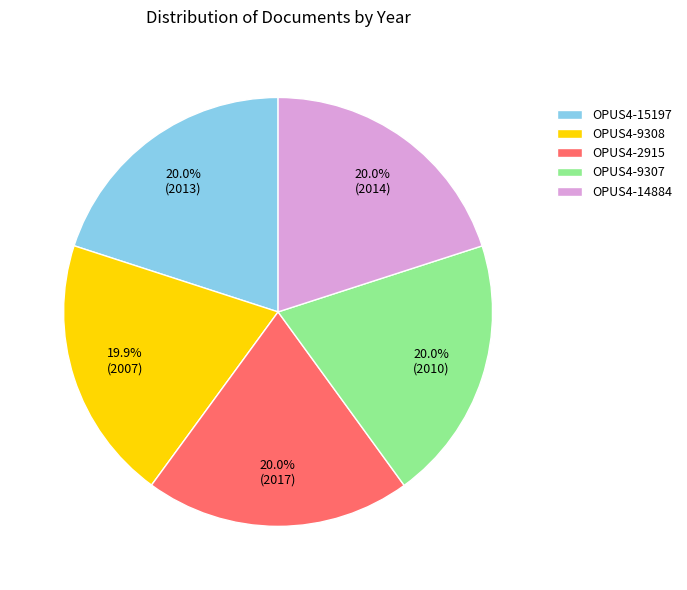

The OPUS4-14884 slice represents 20% of the pie. True or false?

True